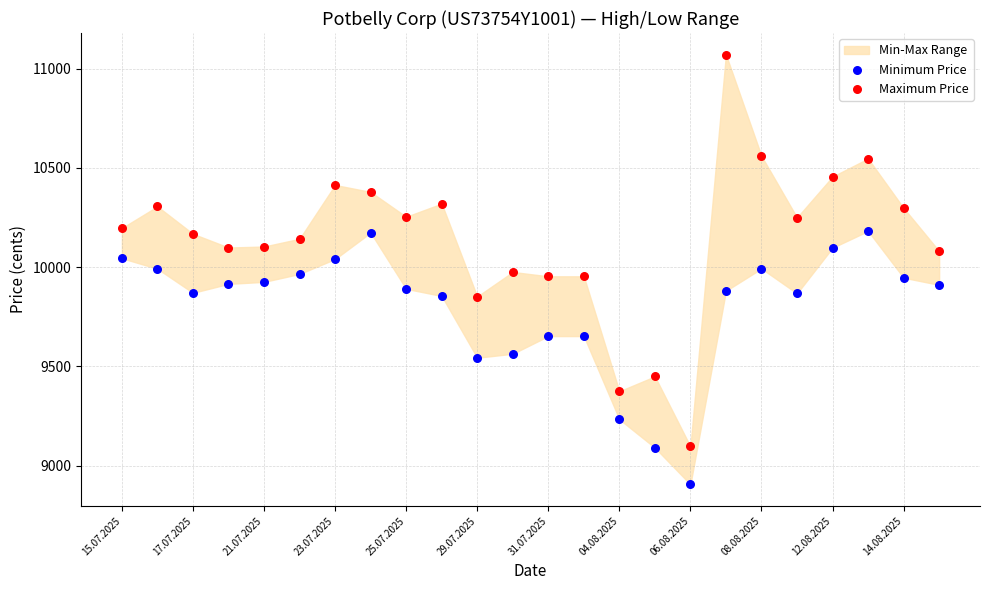

Across all data points, what is the range of Y values (max minus min)?

2165